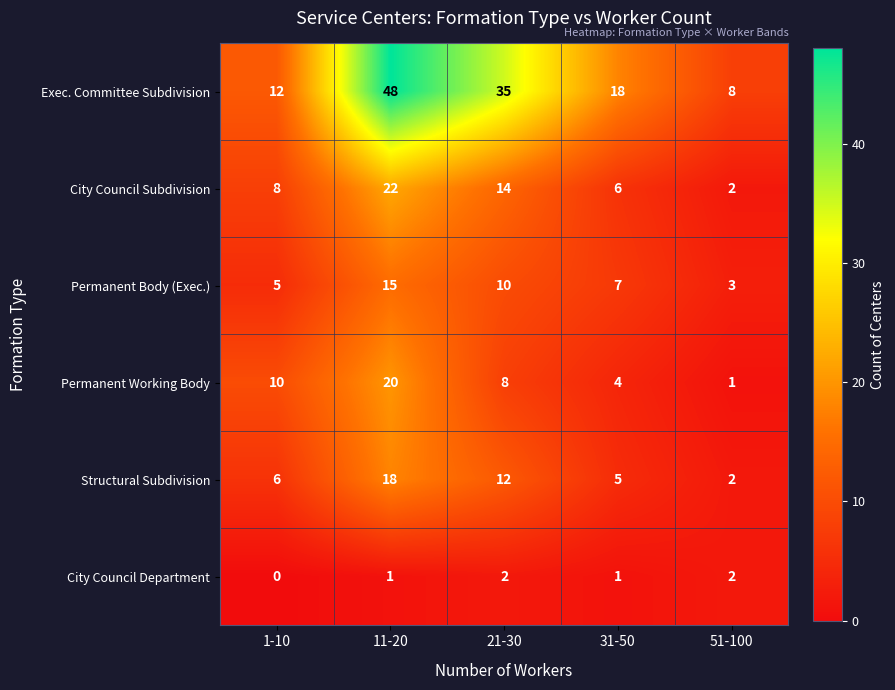

Rank the series at 21-30 from lowest to highest value.

City Council Department, Permanent Working Body, Permanent Body (Exec.), Structural Subdivision, City Council Subdivision, Exec. Committee Subdivision